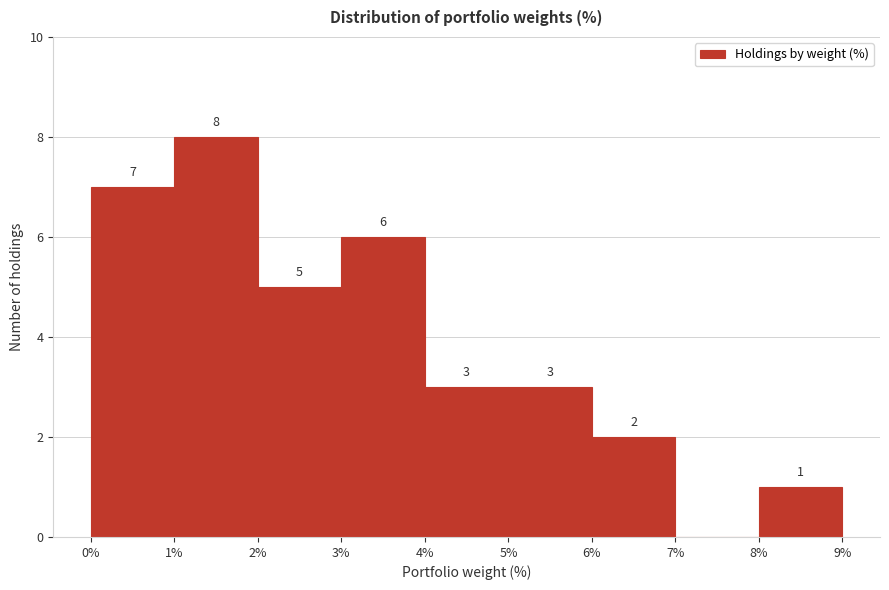

Over which range of the x-axis is the bar tallest?

1% to 2%